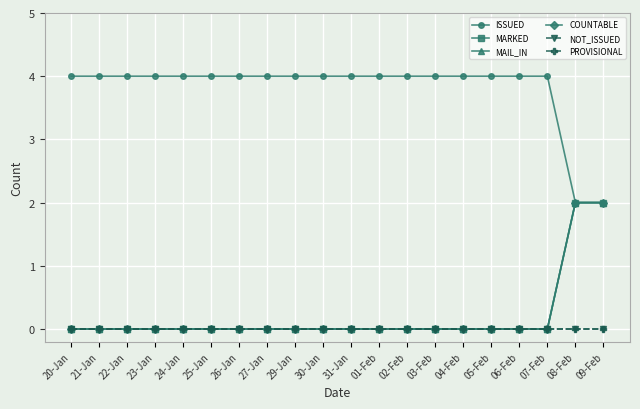

Which series has the widest spread of values?

ISSUED